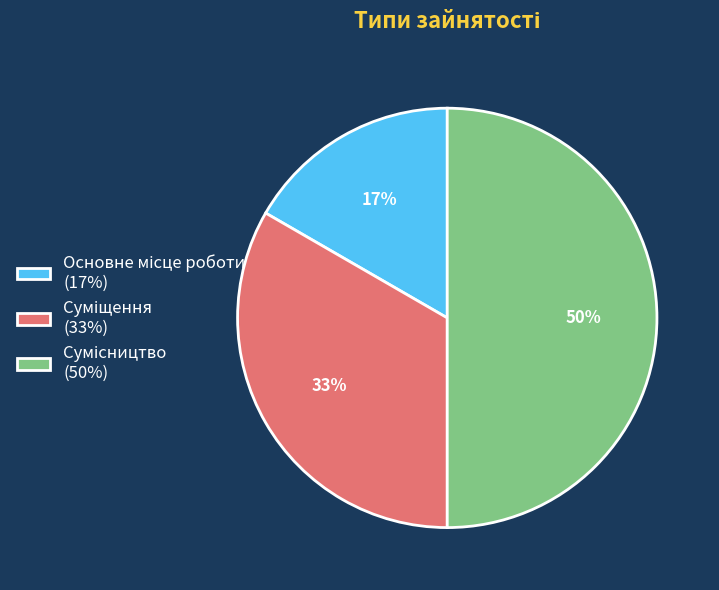

Count the number of slices in the pie.

3